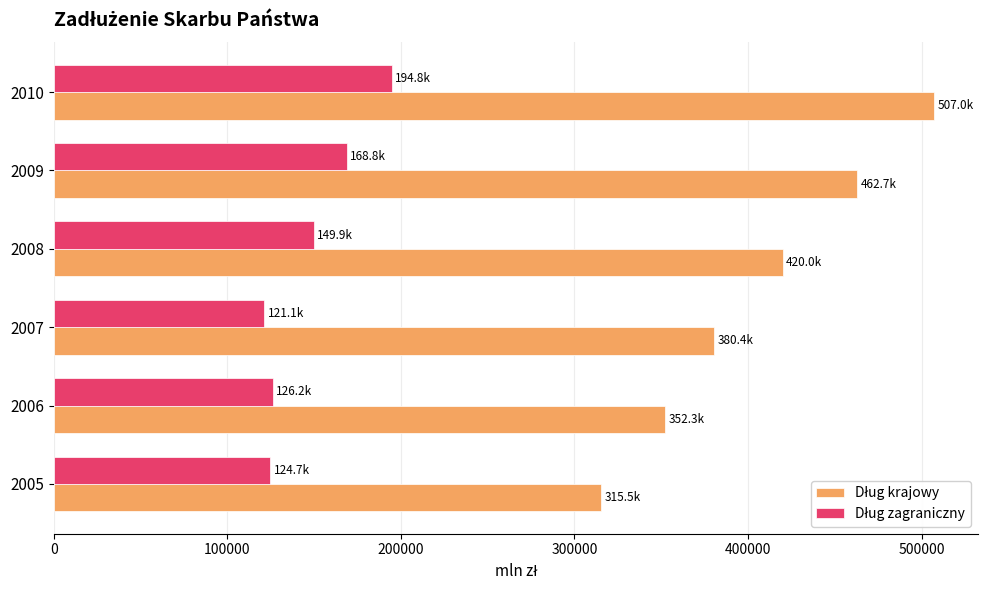

At which category is the sum across all series the highest?

2010